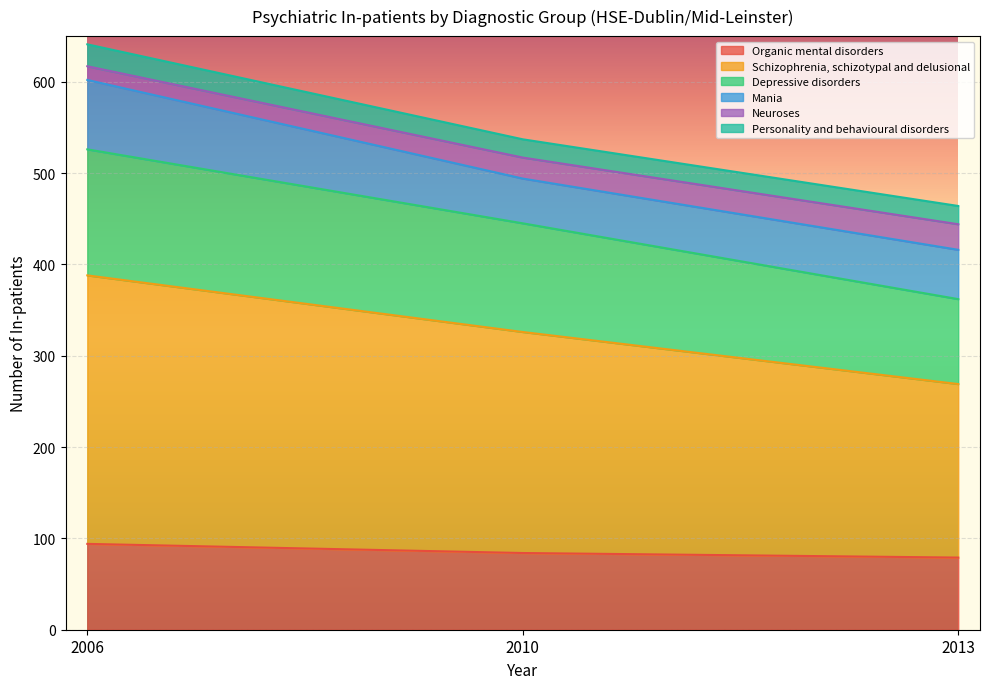

What is the minimum value for Organic mental disorders?

79